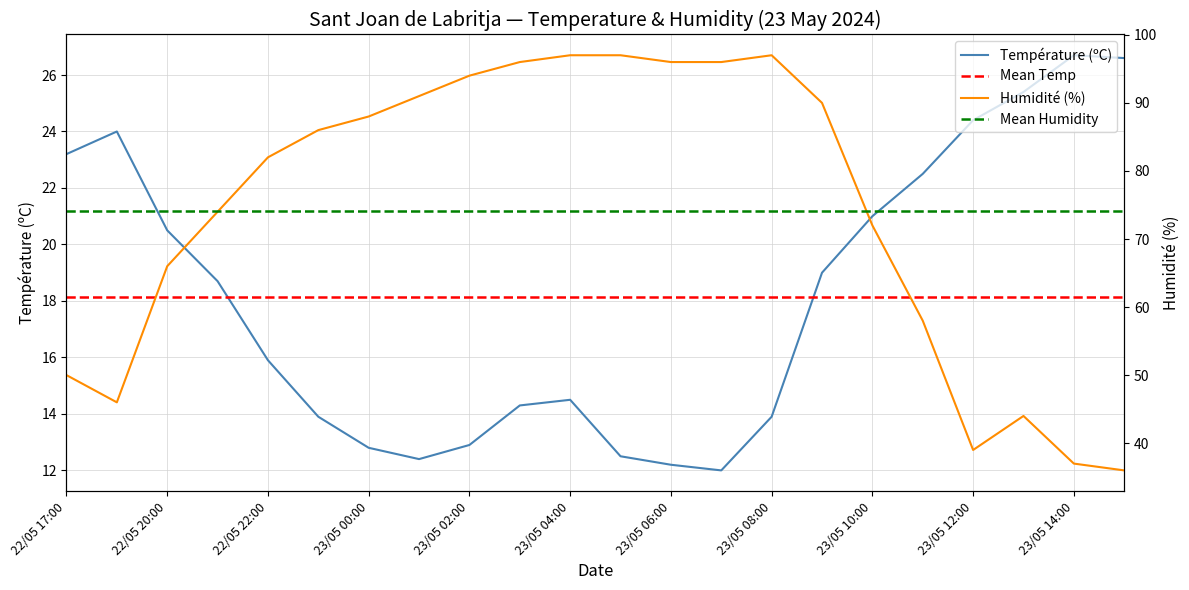

List the labels in order of Humidité (%) value, smallest first.

23/05 15:00, 23/05 14:00, 23/05 12:00, 23/05 13:00, 22/05 18:00, 22/05 17:00, 23/05 11:00, 22/05 20:00, 23/05 10:00, 22/05 21:00, 22/05 22:00, 22/05 23:00, 23/05 00:00, 23/05 09:00, 23/05 01:00, 23/05 02:00, 23/05 03:00, 23/05 06:00, 23/05 07:00, 23/05 04:00, 23/05 05:00, 23/05 08:00